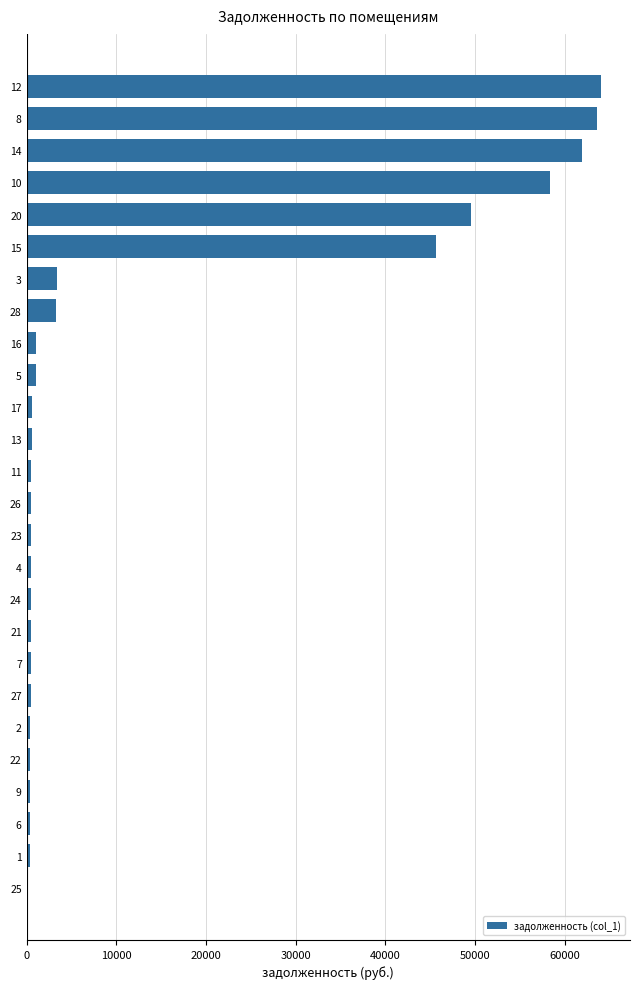

The value at 20 is 15887.1. True or false?

False